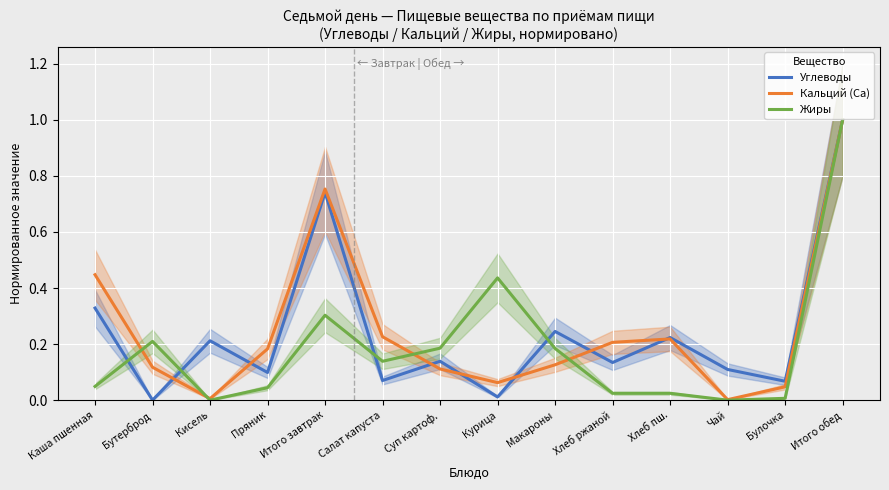

Reading left to right, extract all data points from this chart.

Углеводы: Каша пшенная=0.3	Бутерброд=0.0	Кисель=0.2	Пряник=0.1	Итого завтрак=0.7	Салат капуста=0.1	Суп картоф.=0.1	Курица=0.0	Макароны=0.2	Хлеб ржаной=0.1	Хлеб пш.=0.2	Чай=0.1	Булочка=0.1	Итого обед=1.0
Кальций (Ca): Каша пшенная=0.4	Бутерброд=0.1	Кисель=0.0	Пряник=0.2	Итого завтрак=0.8	Салат капуста=0.2	Суп картоф.=0.1	Курица=0.1	Макароны=0.1	Хлеб ржаной=0.2	Хлеб пш.=0.2	Чай=0.0	Булочка=0.0	Итого обед=1.0
Жиры: Каша пшенная=0.0	Бутерброд=0.2	Кисель=0.0	Пряник=0.0	Итого завтрак=0.3	Салат капуста=0.1	Суп картоф.=0.2	Курица=0.4	Макароны=0.2	Хлеб ржаной=0.0	Хлеб пш.=0.0	Чай=0.0	Булочка=0.0	Итого обед=1.0